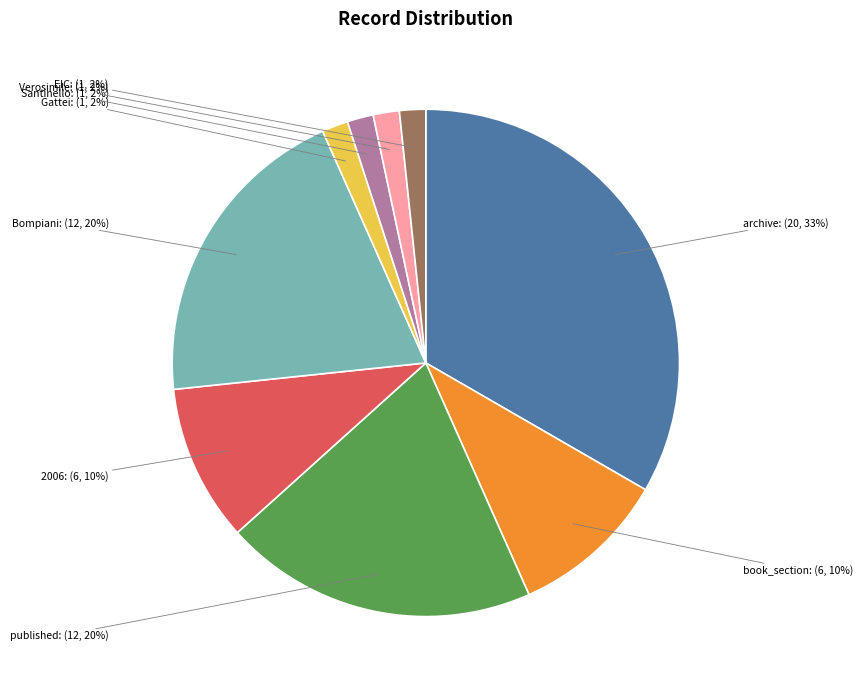

Is there any slice that represents more than half of the pie?

No